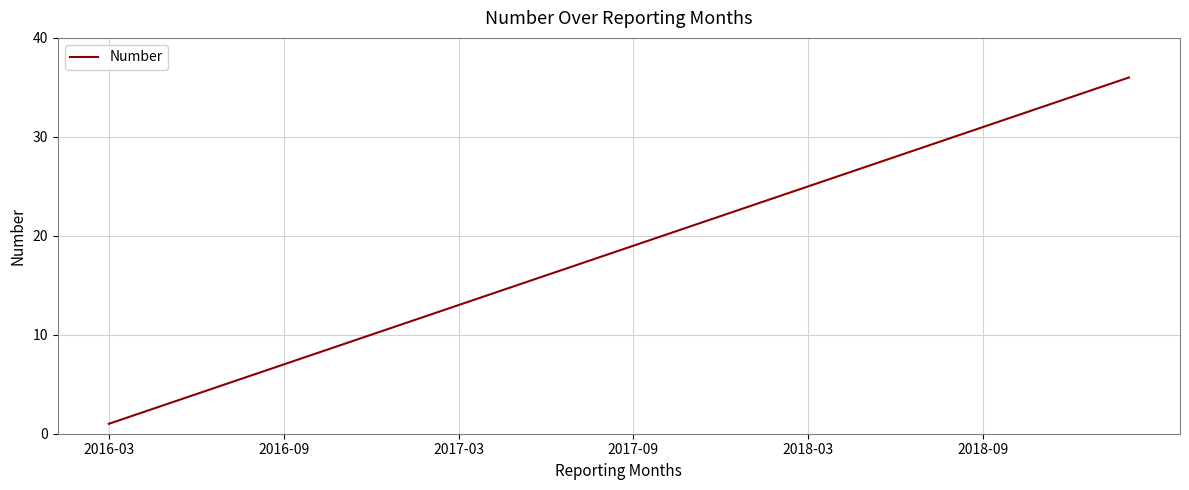

What is the minimum value shown in the chart?

1